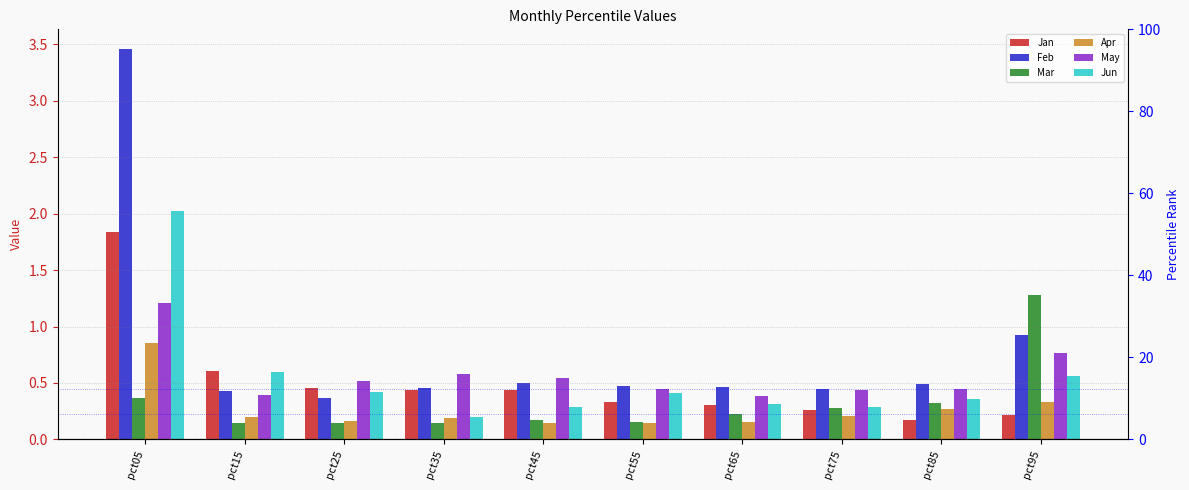

What value does the Jan series have at pct15?

0.6